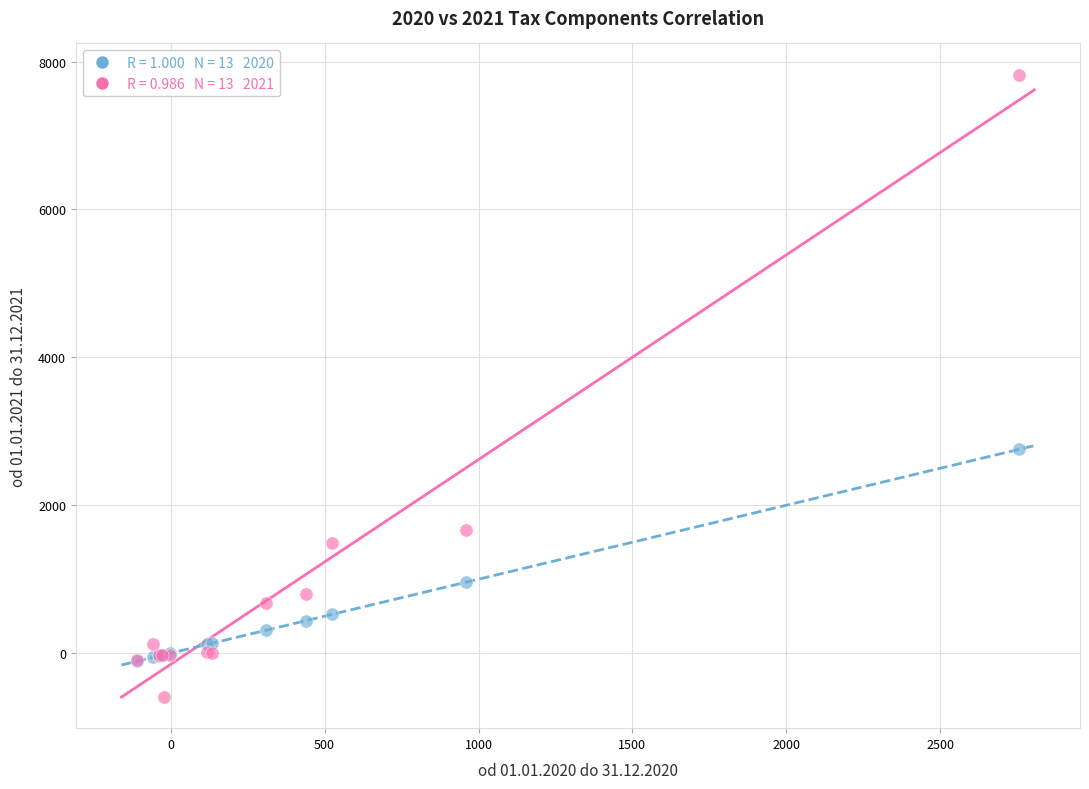

Across all series, what Y value is closest to 3617?

2756